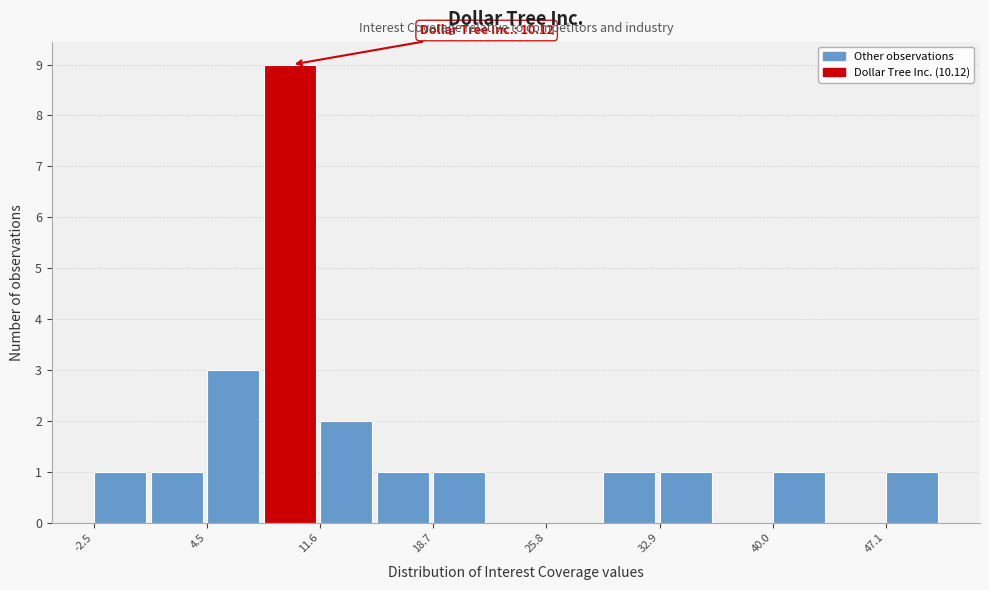

Around what value on the x-axis is the tallest bar? Give the approximate position of its centre, as read against the axis.

10